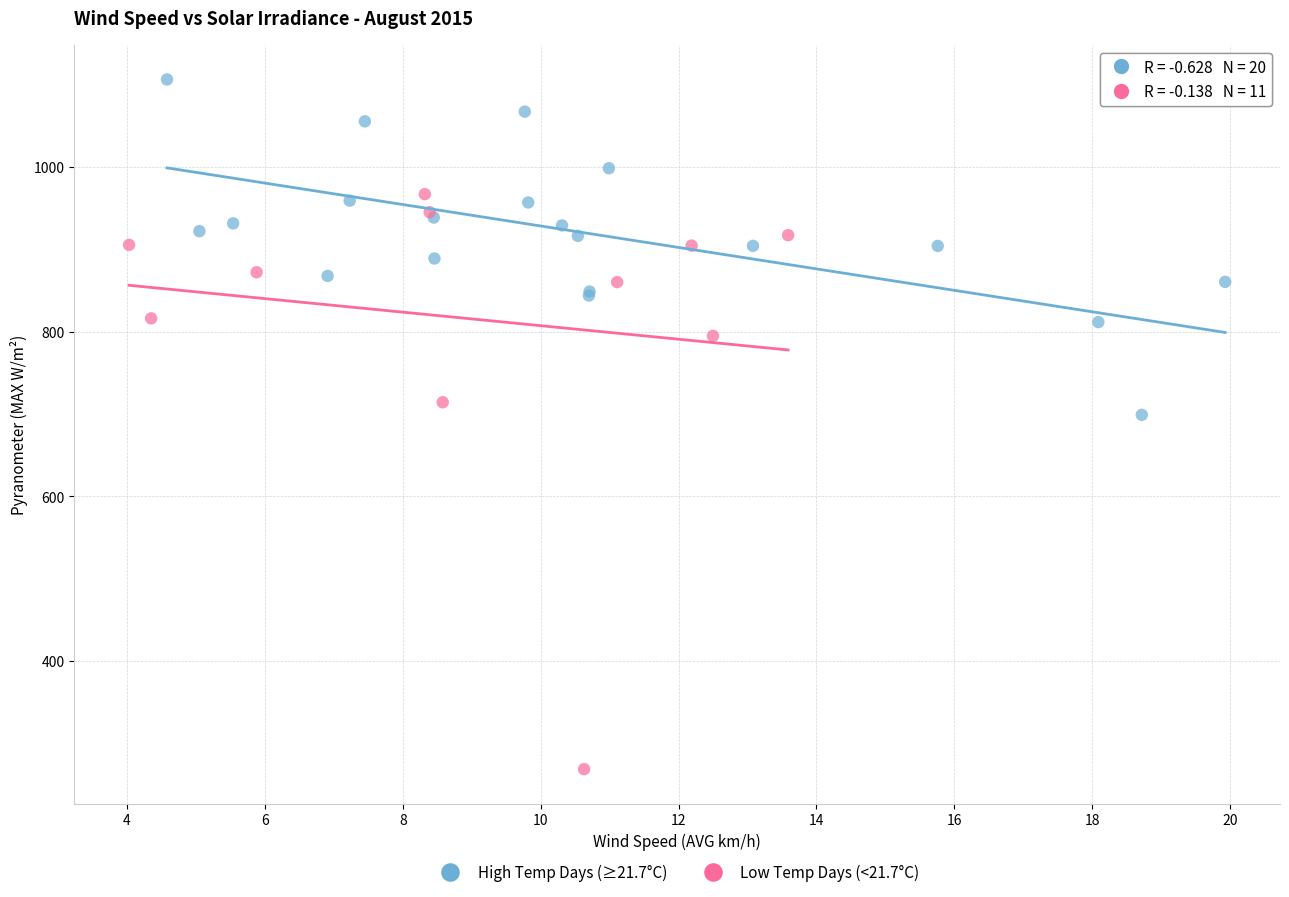

Which series reaches the maximum Y coordinate?

High Temp Days (≥21.7°C)